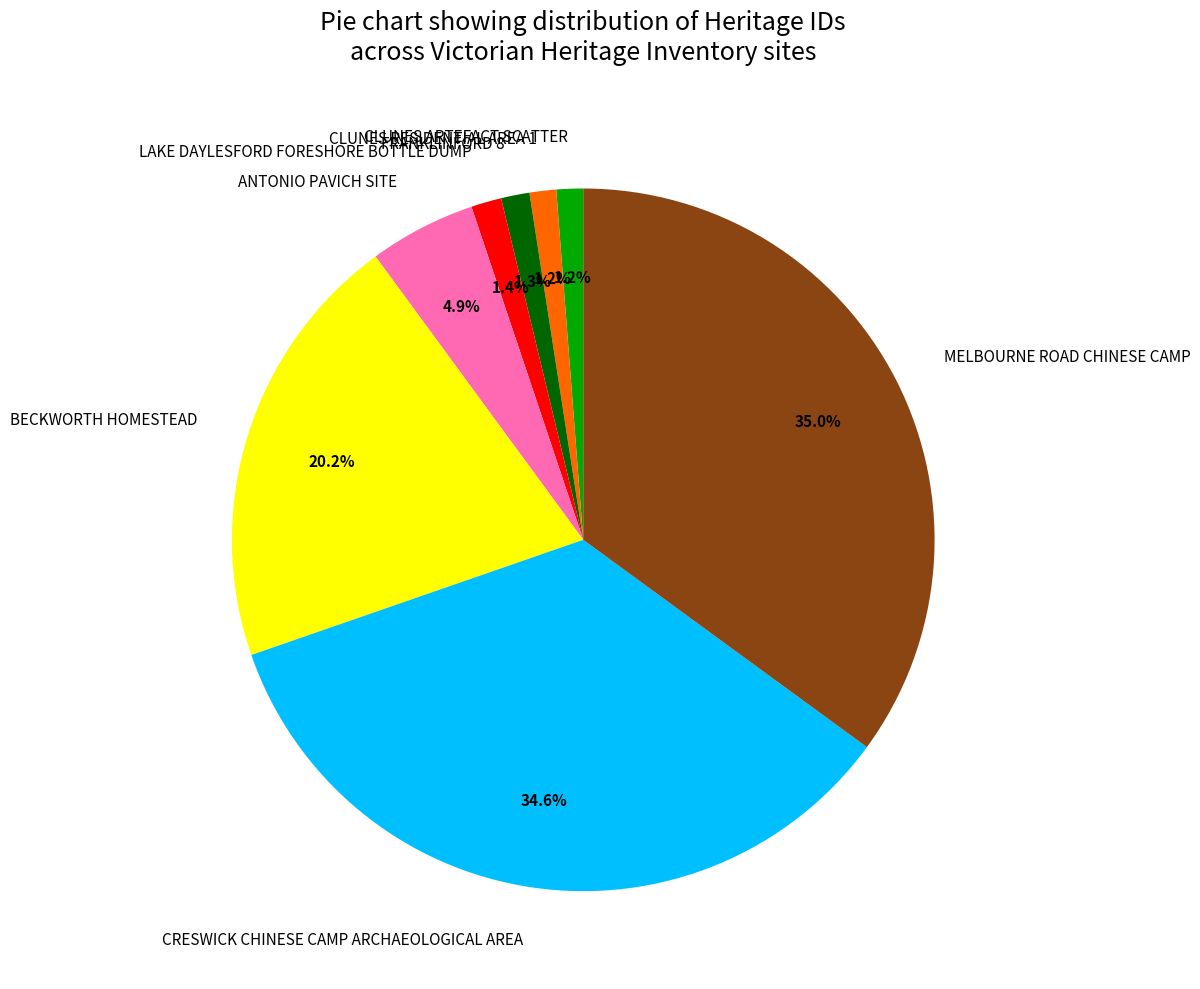

What percentage is the ANTONIO PAVICH SITE slice, to the nearest percent?

5%